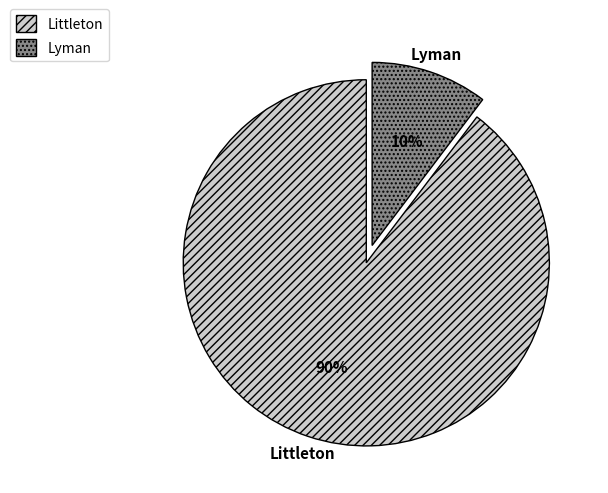

To the nearest percent, what percentage of the pie is Lyman?

10%